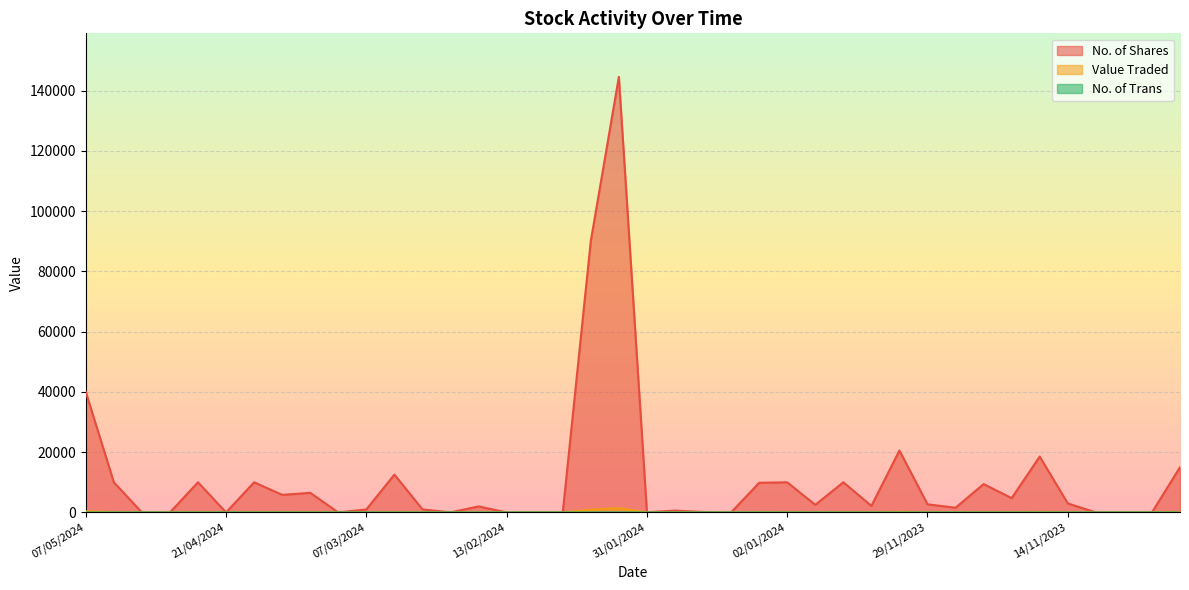

The value of Value Traded at 01/04/2024 is 29. True or false?

False